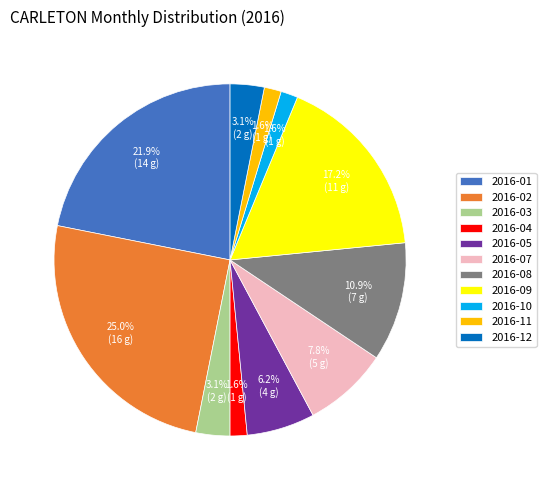

Does any single category account for the majority?

No